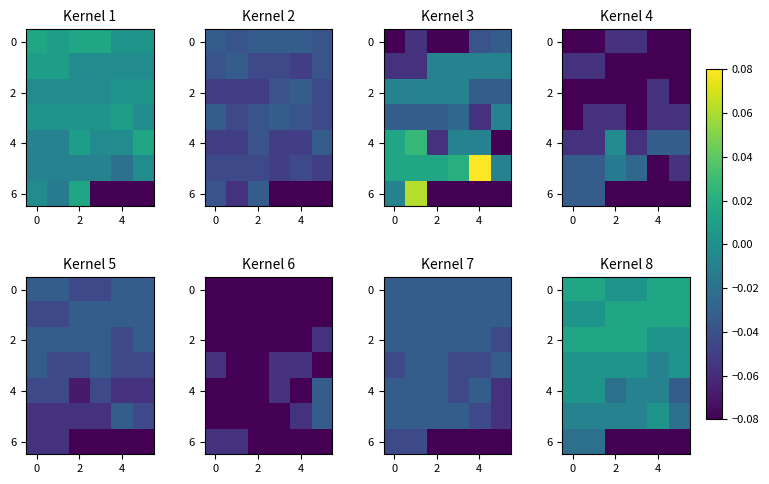

Where is 2 nearest to the value 0?

4